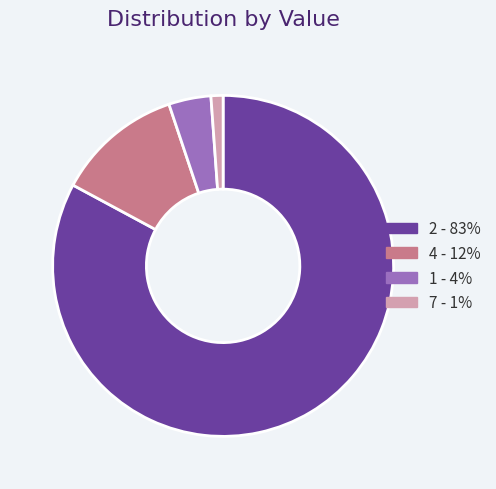

Does any single category account for the majority?

Yes